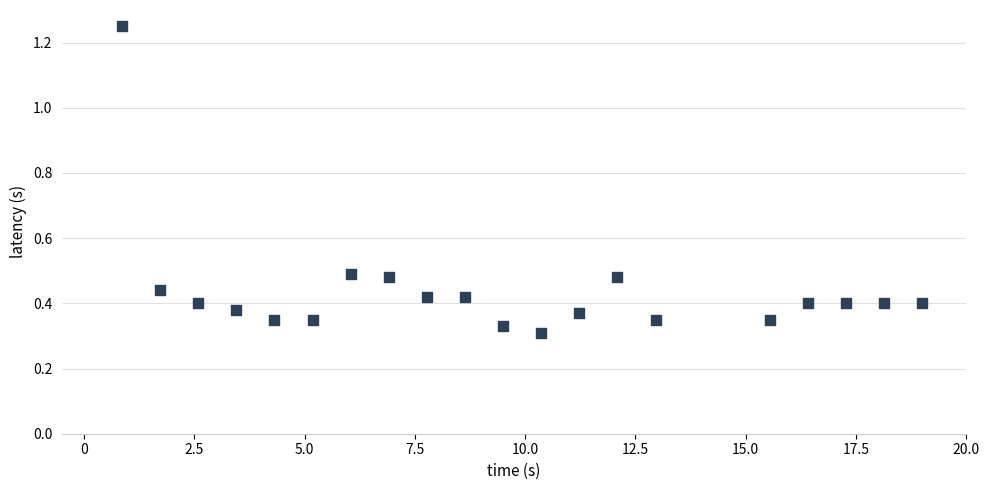

What is the range of X values (max minus min)?

18.1